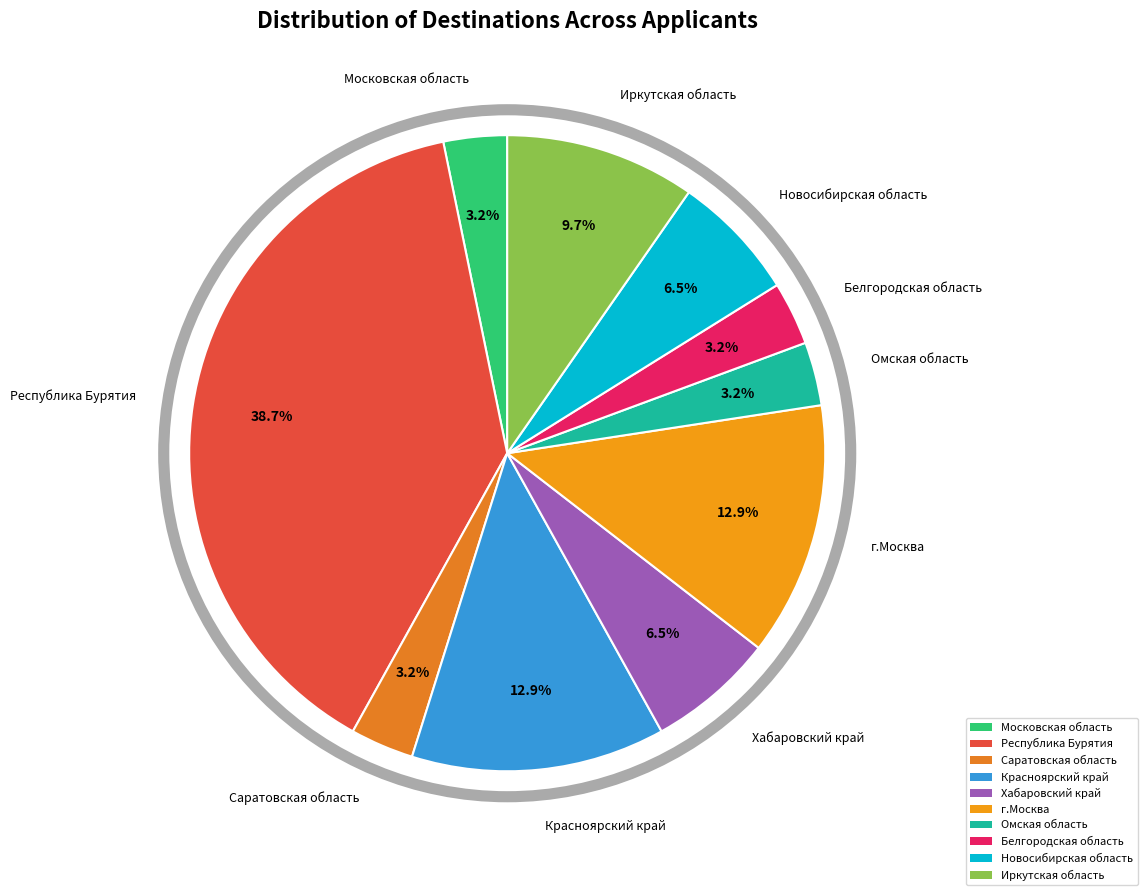

Combined, do Белгородская область and Саратовская область account for over 50%?

No